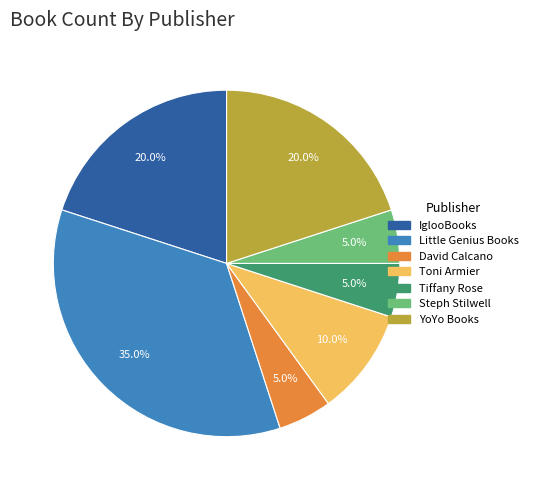

To the nearest percent, what portion does Little Genius Books represent?

35%